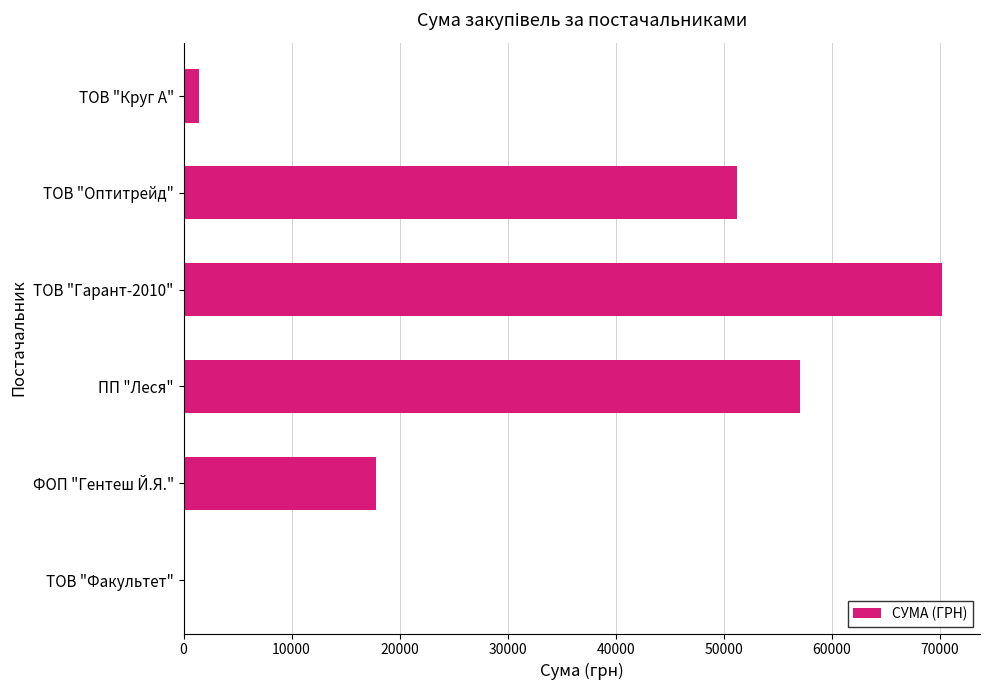

Which has a higher value, ТОВ "Факультет" or ФОП "Гентеш Й.Я."?

ФОП "Гентеш Й.Я."